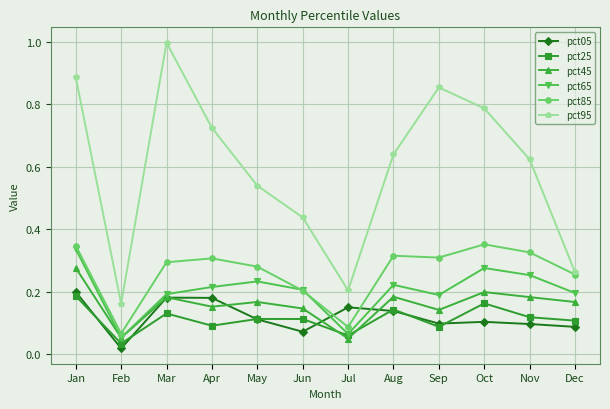

Does the chart display data point markers on the line(s)?

Yes